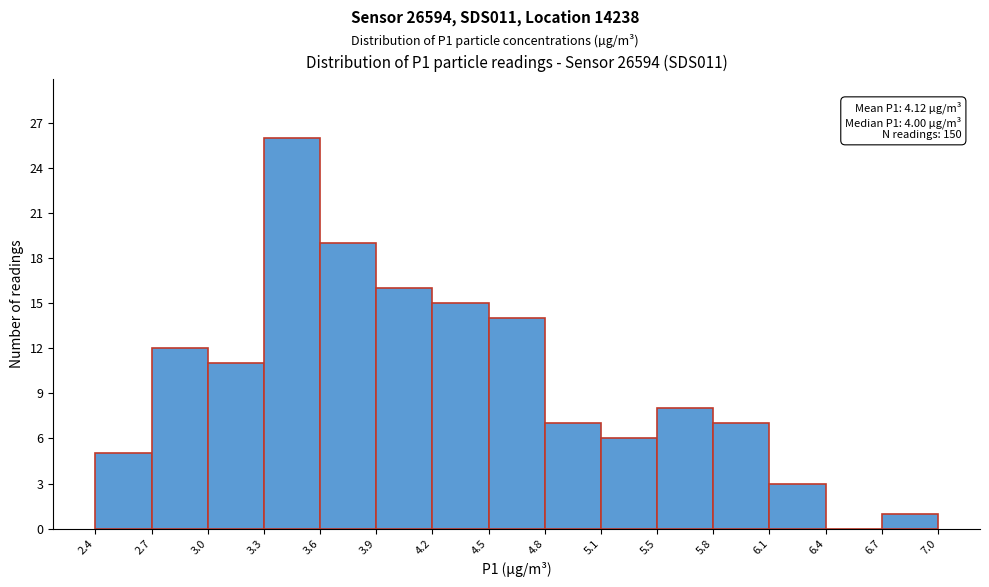

Which range on the x-axis has the tallest bar?

3.3 to 3.6